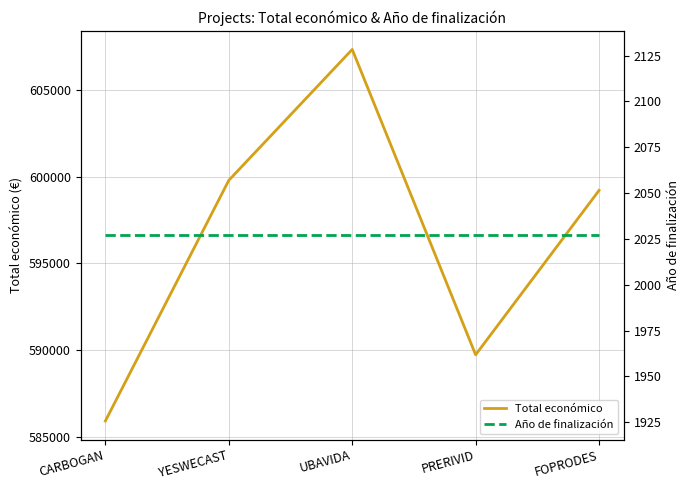

What is the label of the 3rd point from the right?

UBAVIDA